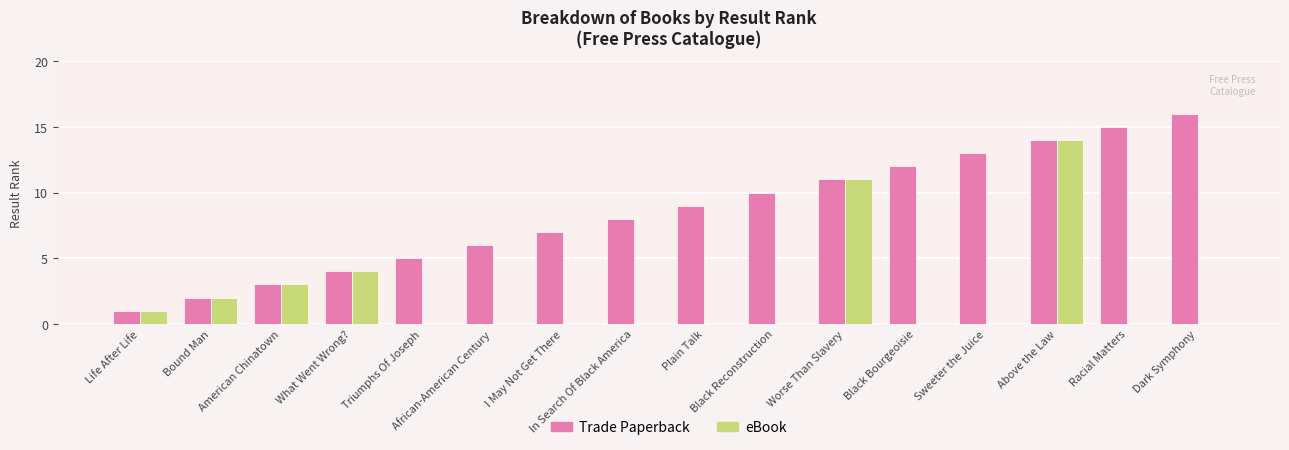

Which label corresponds to the largest value in the chart?

Dark Symphony